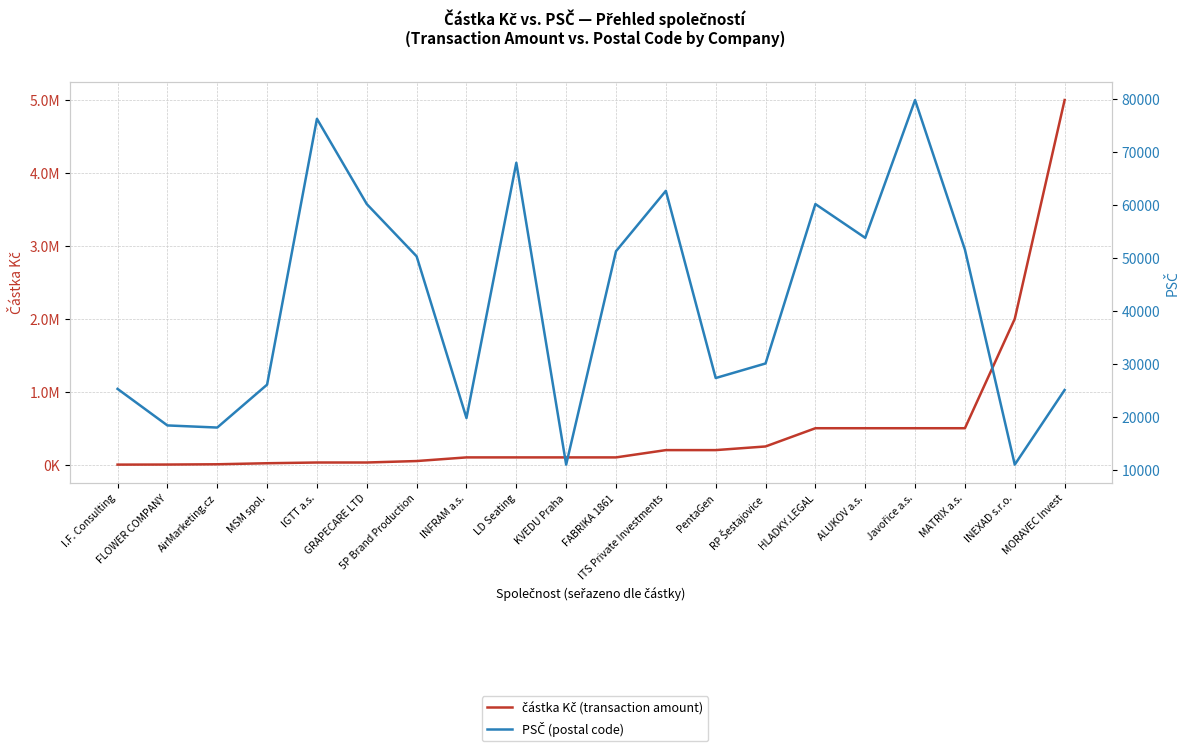

What is the greatest value displayed?

5000000